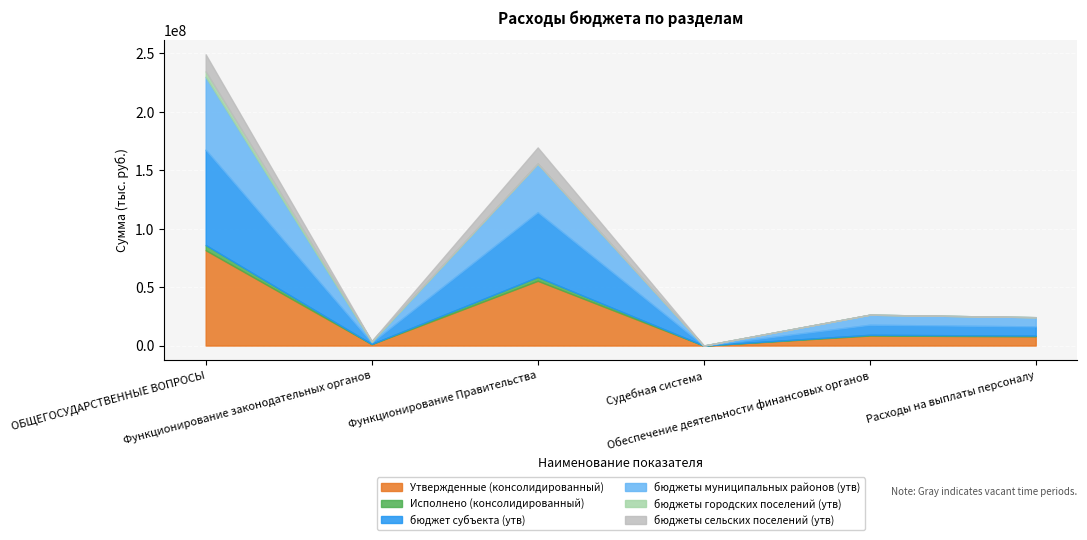

Reading left to right, transcribe all the data shown in this chart.

Утвержденные (консолидированный): ОБЩЕГОСУДАРСТВЕННЫЕ ВОПРОСЫ=81552950.8	Функционирование законодательных органов=1257010.0	Функционирование Правительства=55386884.8	Судебная система=7540.0	Обеспечение деятельности финансовых органов=8592538.0	Расходы на выплаты персоналу=7887756.0
Исполнено (консолидированный): ОБЩЕГОСУДАРСТВЕННЫЕ ВОПРОСЫ=4414054.0	Функционирование законодательных органов=88108.9	Функционирование Правительства=3283230.5	Судебная система=0.0	Обеспечение деятельности финансовых органов=611581.0	Расходы на выплаты персоналу=603029.7
бюджет субъекта (утв): ОБЩЕГОСУДАРСТВЕННЫЕ ВОПРОСЫ=81552950.8	Функционирование законодательных органов=1257010.0	Функционирование Правительства=55386884.8	Судебная система=7540.0	Обеспечение деятельности финансовых органов=8592538.0	Расходы на выплаты персоналу=7887756.0
бюджеты муниципальных районов (утв): ОБЩЕГОСУДАРСТВЕННЫЕ ВОПРОСЫ=62279493.0	Функционирование законодательных органов=549026.0	Функционирование Правительства=41603913.0	Судебная система=7540.0	Обеспечение деятельности финансовых органов=8592538.0	Расходы на выплаты персоналу=7887756.0
бюджеты городских поселений (утв): ОБЩЕГОСУДАРСТВЕННЫЕ ВОПРОСЫ=4658028.0	Функционирование законодательных органов=707984.0	Функционирование Правительства=0.0	Судебная система=0.0	Обеспечение деятельности финансовых органов=0.0	Расходы на выплаты персоналу=0.0
бюджеты сельских поселений (утв): ОБЩЕГОСУДАРСТВЕННЫЕ ВОПРОСЫ=14615429.8	Функционирование законодательных органов=0.0	Функционирование Правительства=13782971.8	Судебная система=0.0	Обеспечение деятельности финансовых органов=0.0	Расходы на выплаты персоналу=0.0